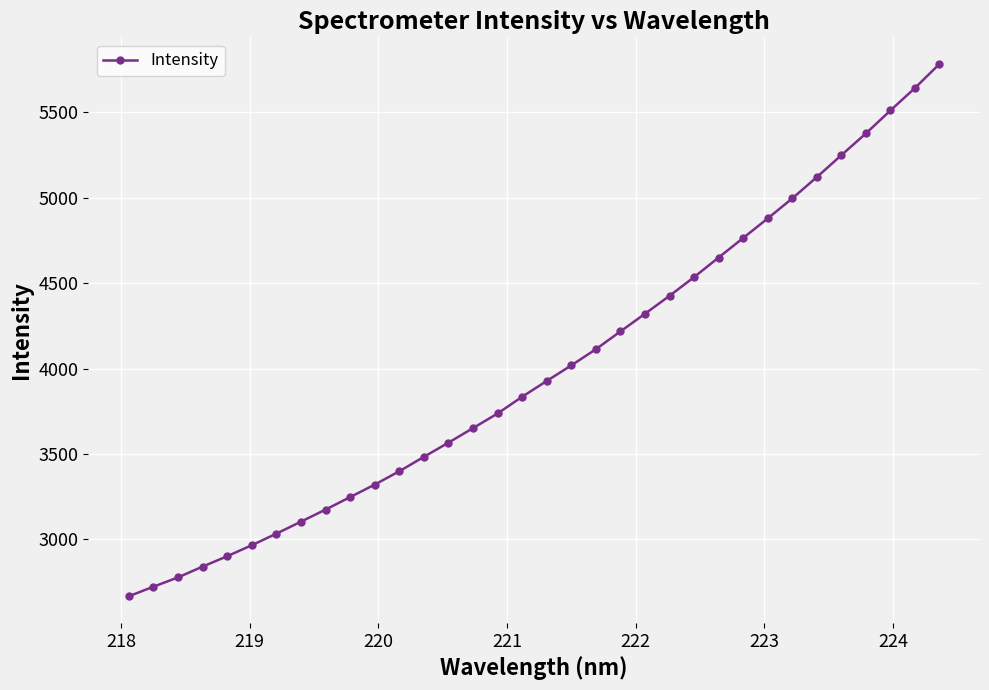

What is the value of the 22nd point from the left?

4320.8